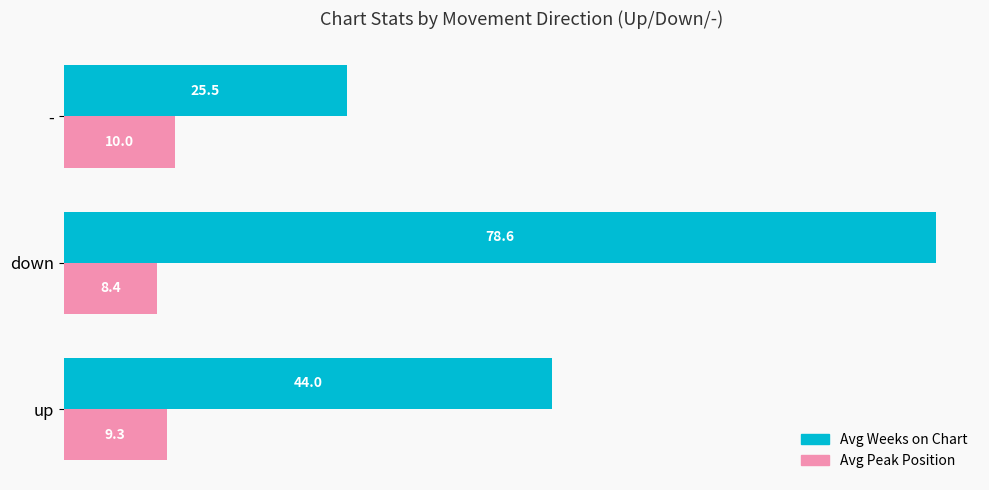

Count the Avg Peak Position values in the range 8 to 10.

3